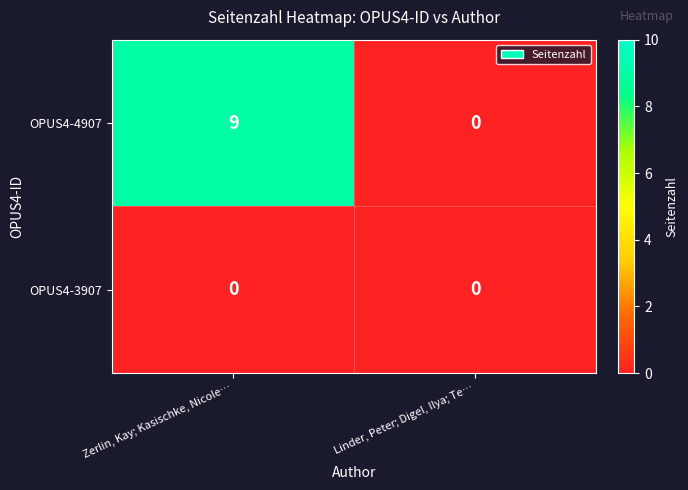

Reading left to right, extract all data points from this chart.

OPUS4-4907: Zerlin, Kay; Kasischke, Nicole…=9	Linder, Peter; Digel, Ilya; Te…=0
OPUS4-3907: Zerlin, Kay; Kasischke, Nicole…=0	Linder, Peter; Digel, Ilya; Te…=0